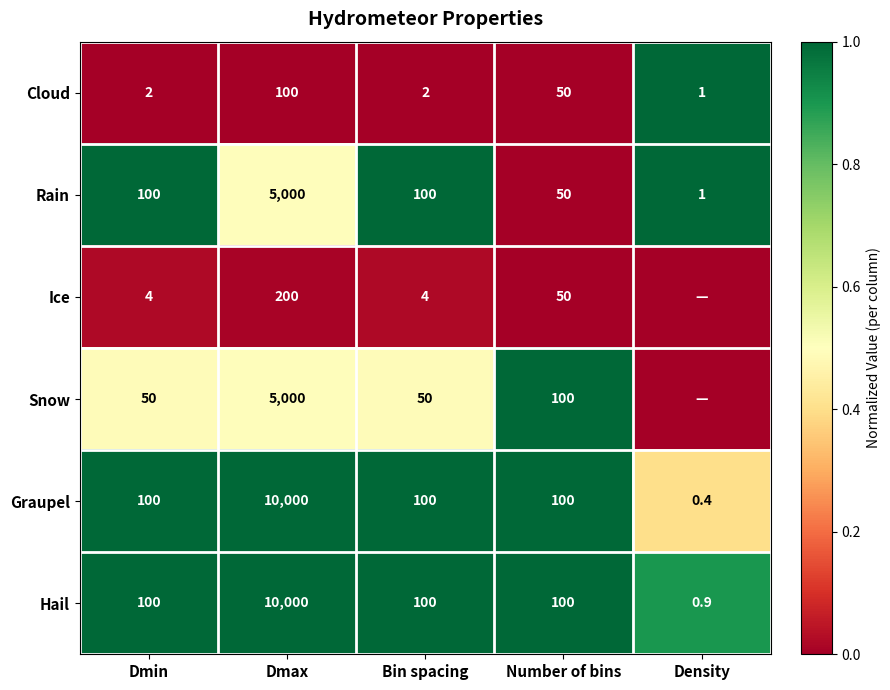

Read the Rain value at Density.

1.0